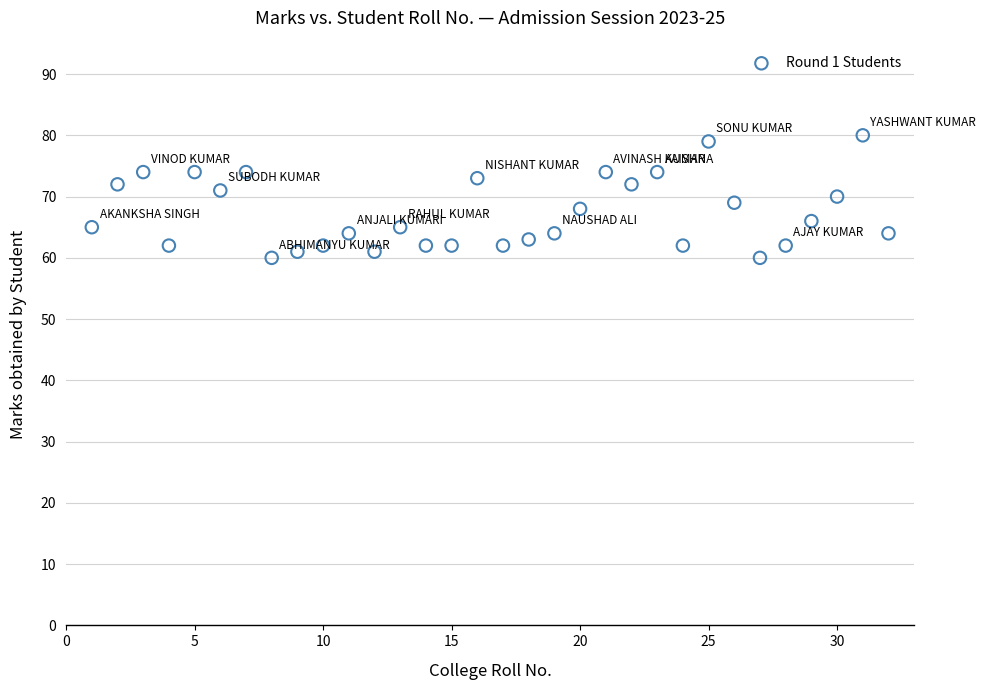

What is the range of X values (max minus min)?

31